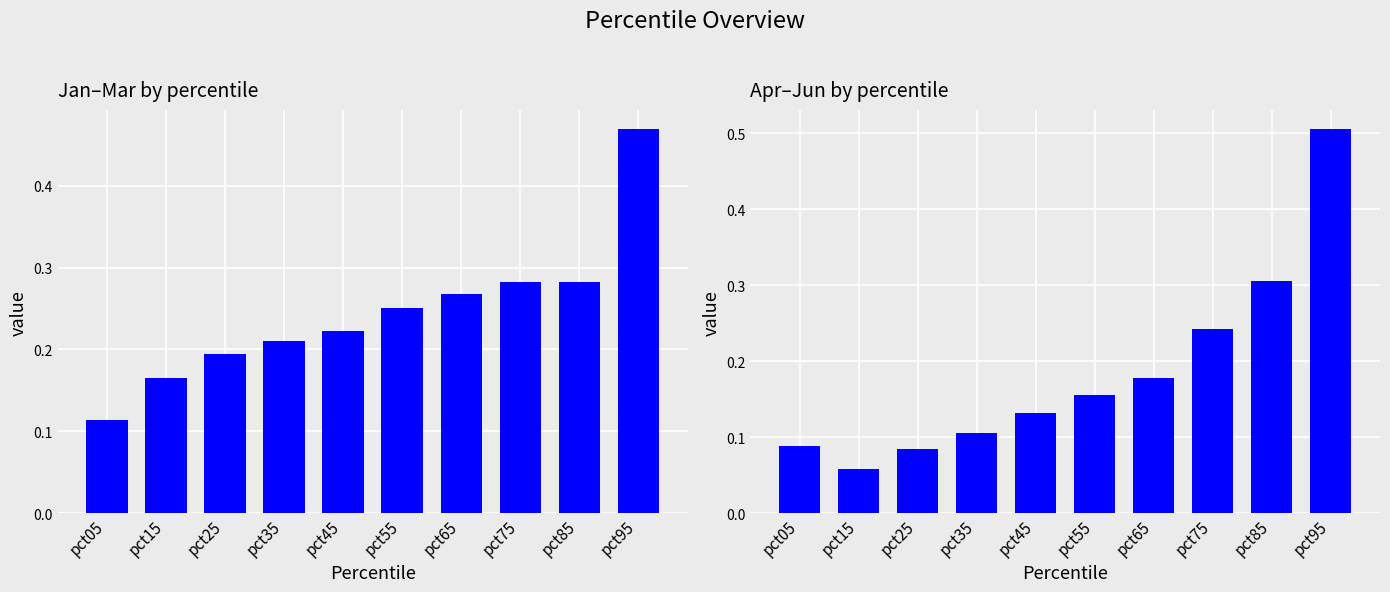

True or false: Apr has a value of 0.2 at pct75.

True